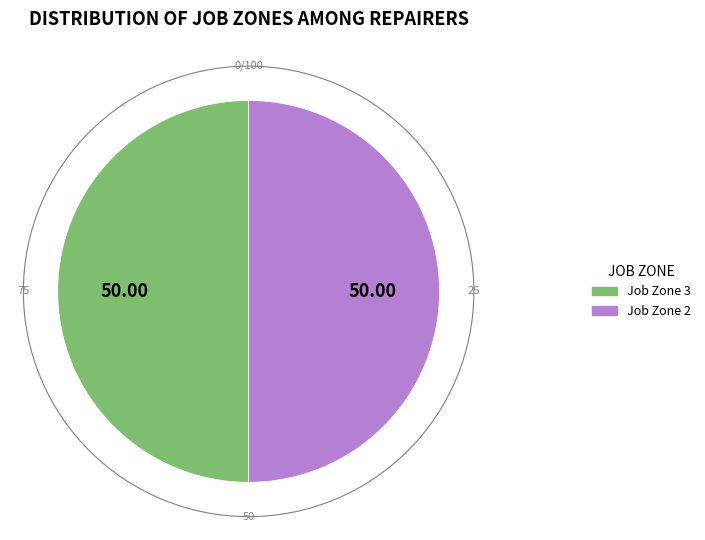

Is the sum of Job Zone 2 and Job Zone 3 greater than half?

Yes